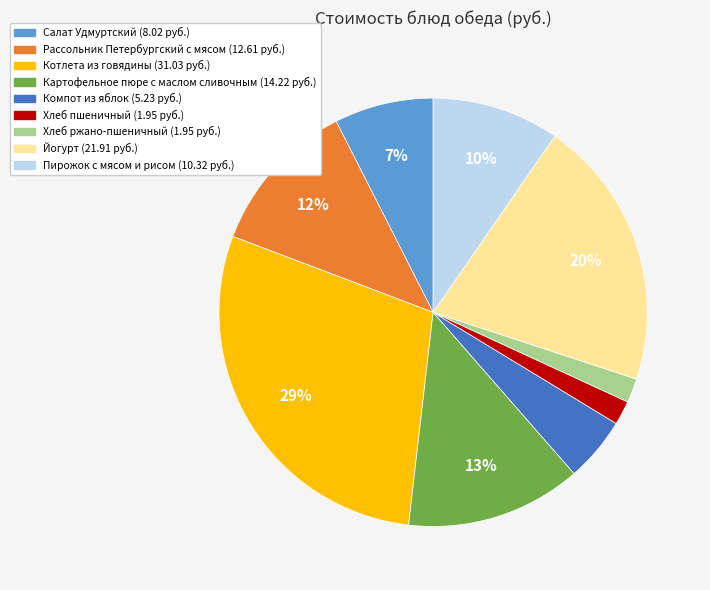

To the nearest percent, what is the difference between the Компот из яблок and Котлета из говядины slice percentages?

24%